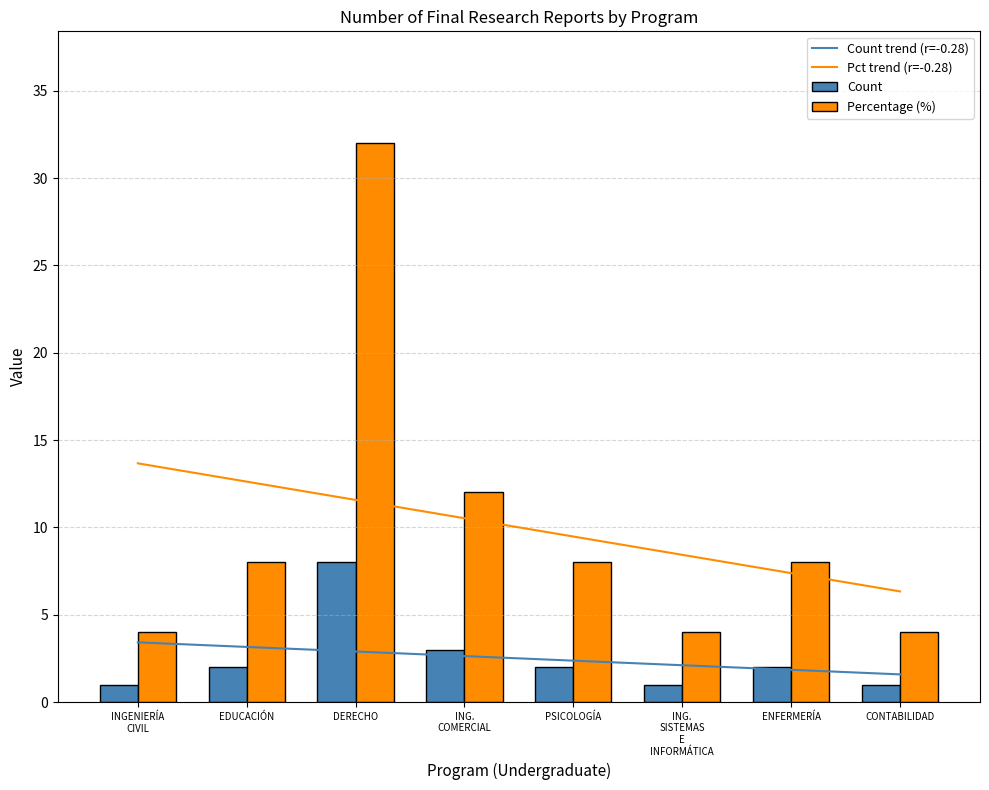

What position from the right is INGENIERÍA
CIVIL?

8